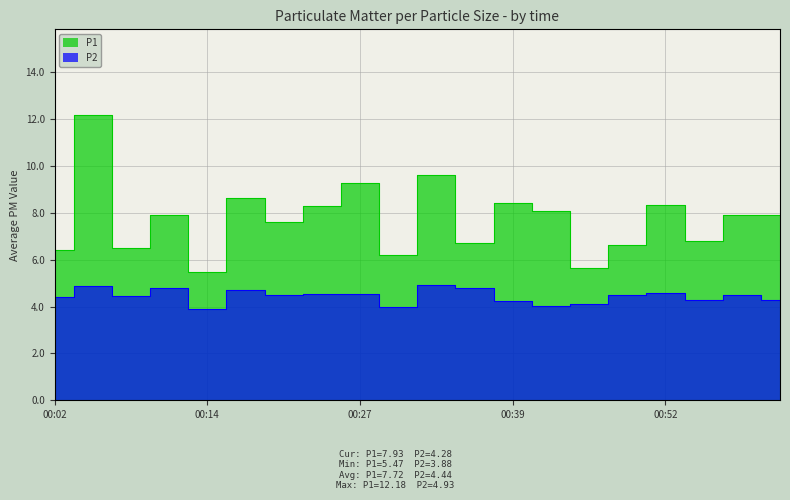

What is the sum of the P1 values at 01:01 and 00:58?

15.8